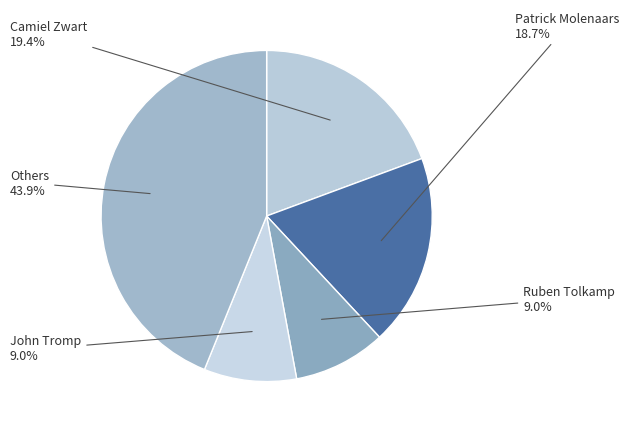

Is the sum of Others and Patrick Molenaars greater than half?

Yes